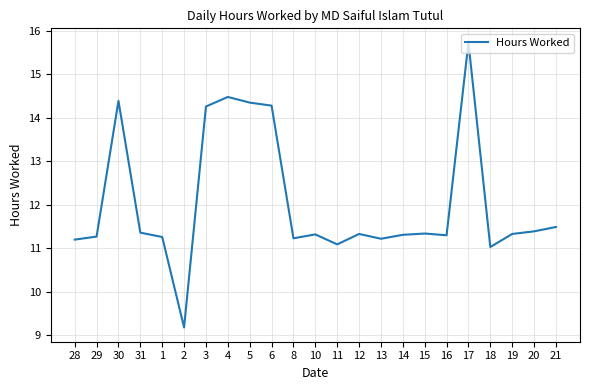

Which label corresponds to the largest value in the chart?

17